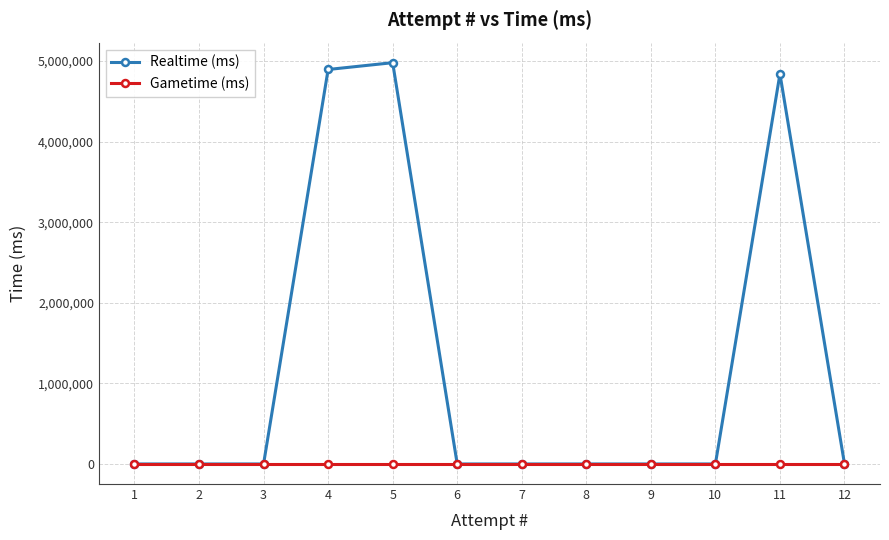

At which label is Realtime (ms) closest to 2490120?

11